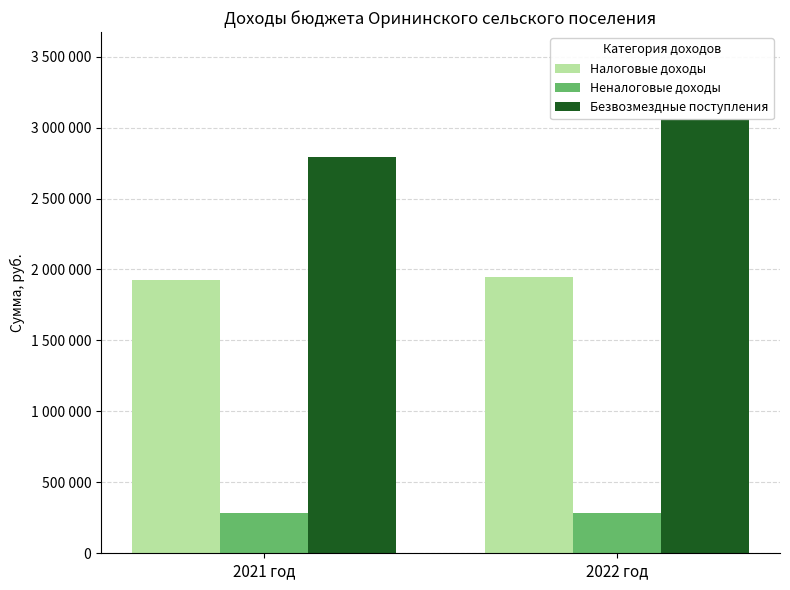

Is it true that Безвозмездные поступления equals 2789097 at 2021 год?

True